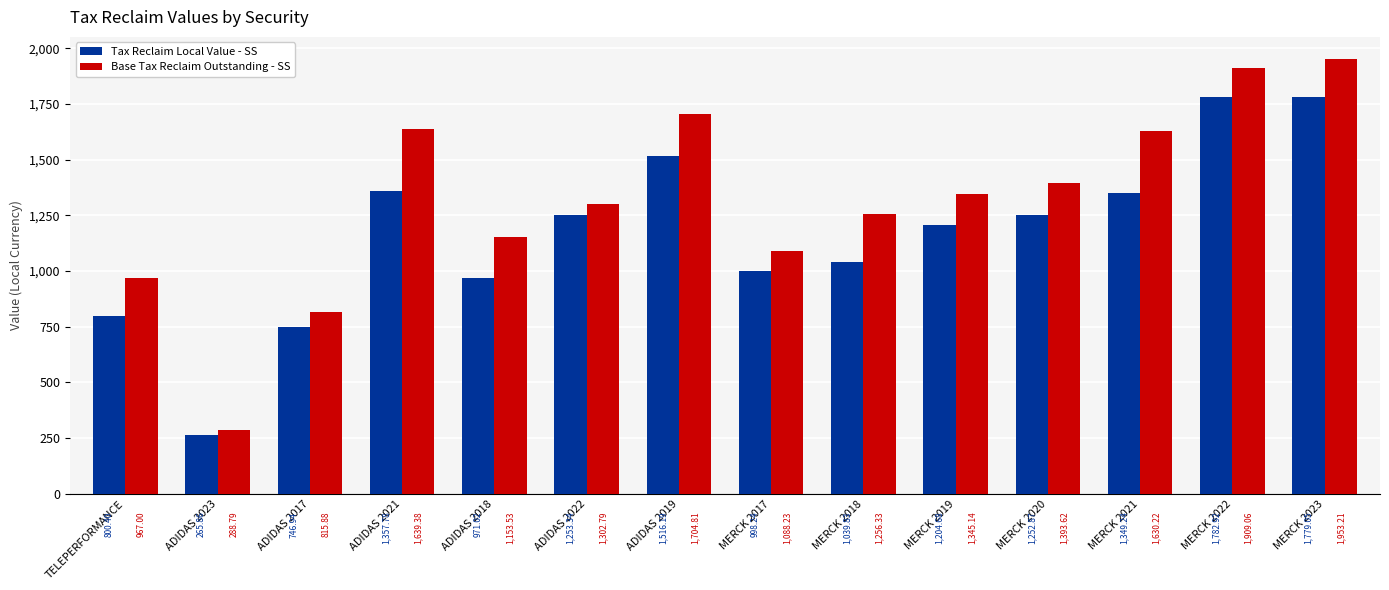

Rank the series by their average value, from highest to lowest.

Base Tax Reclaim Outstanding - SS, Tax Reclaim Local Value - SS